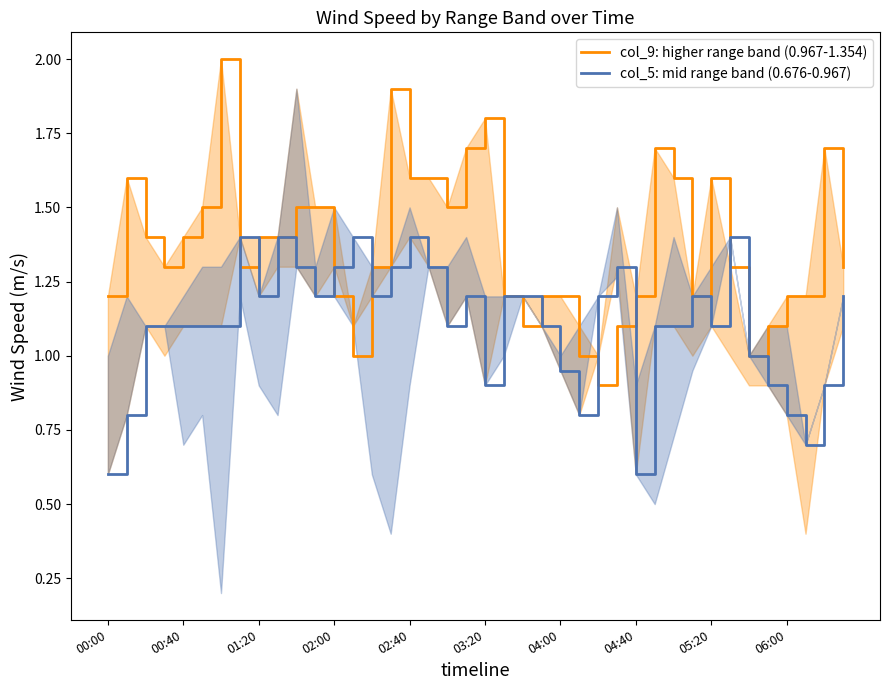

Which series has the widest spread of values?

col_9: higher range band (0.967-1.354)